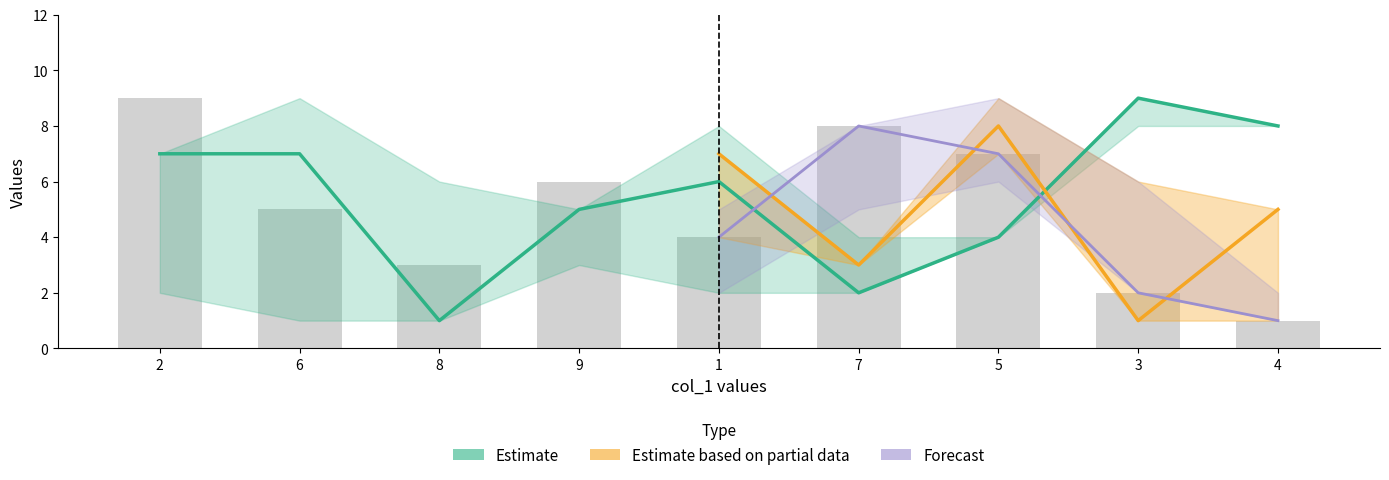

The col_3 series shows 2 at 3. True or false?

True